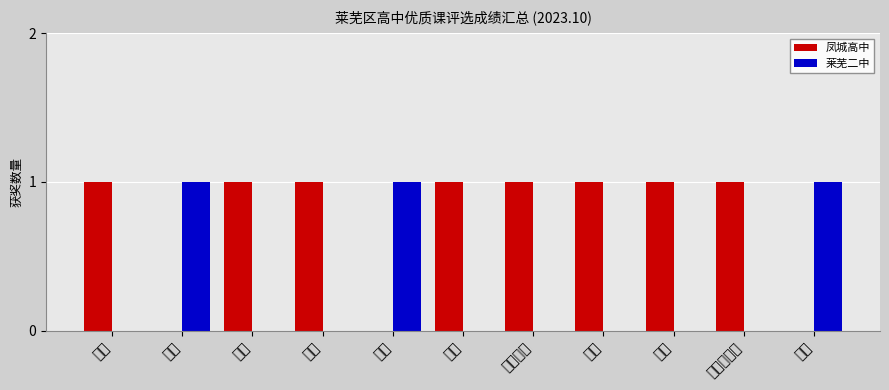

Reading left to right, transcribe all the data shown in this chart.

凤城高中: 1	0	1	1	0	1	1	1	1	1	0
莱芜二中: 0	1	0	0	1	0	0	0	0	0	1